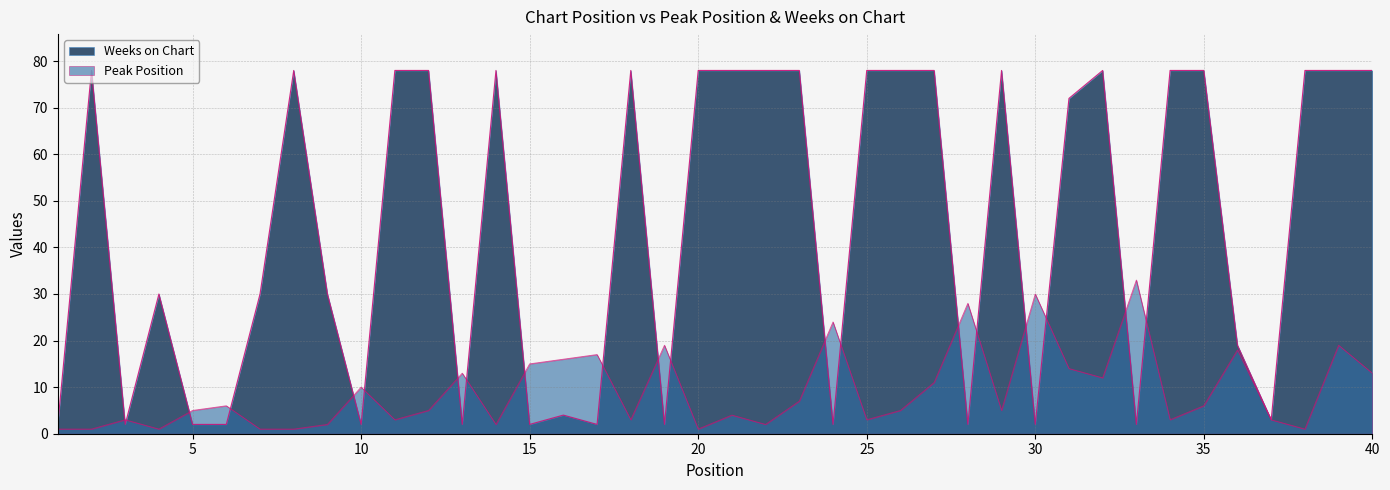

Between which two adjacent categories do Weeks on Chart and Peak Position first intersect?

2 and 3